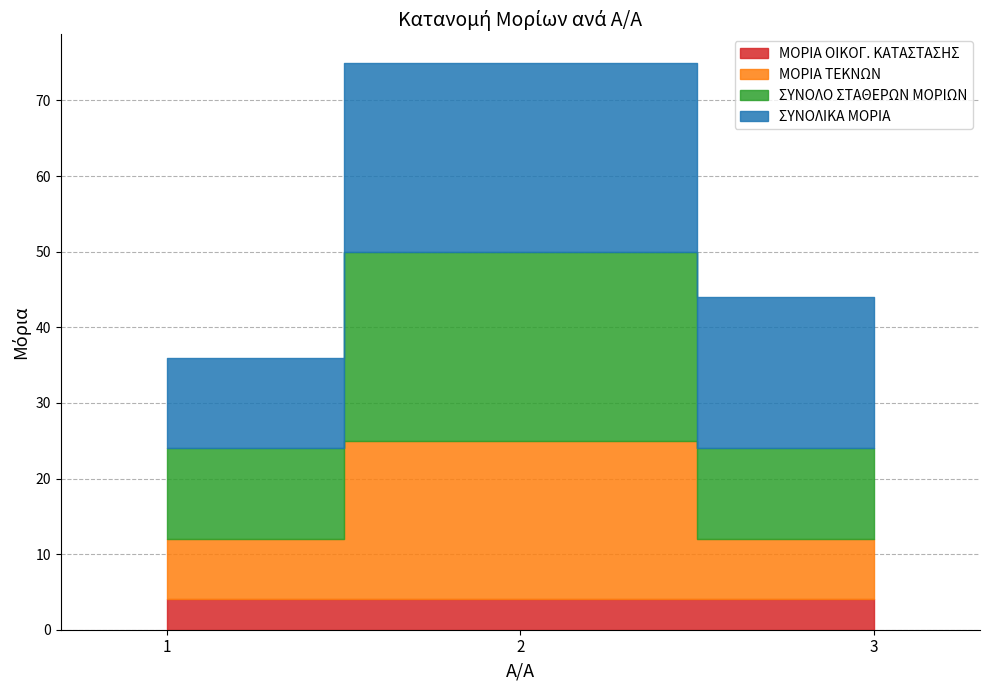

What is the total value across all series at 2?

75